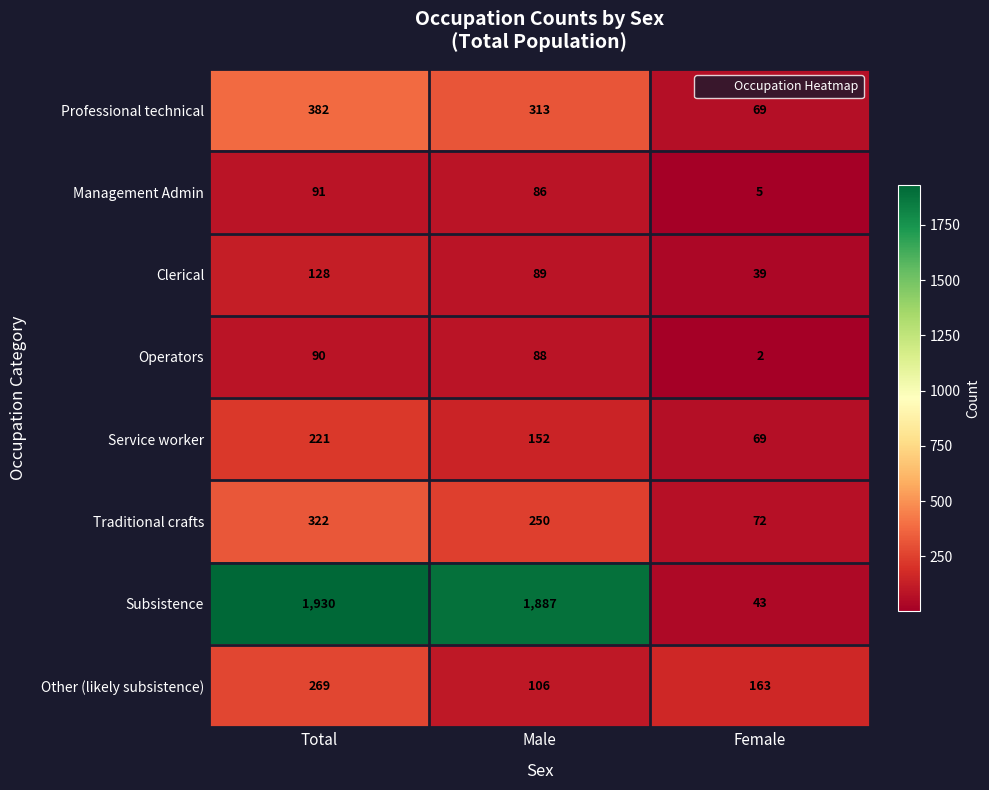

At which label does Management Admin first exceed 86?

Total